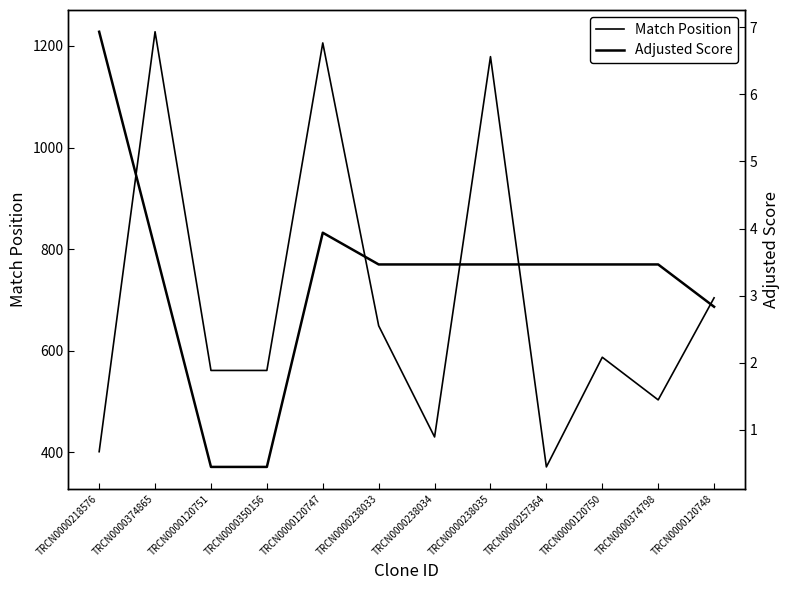

List the labels in order of Match Position value, largest first.

TRCN0000374865, TRCN0000120747, TRCN0000238035, TRCN0000120748, TRCN0000238033, TRCN0000120750, TRCN0000120751, TRCN0000350156, TRCN0000374798, TRCN0000238034, TRCN0000218576, TRCN0000257364